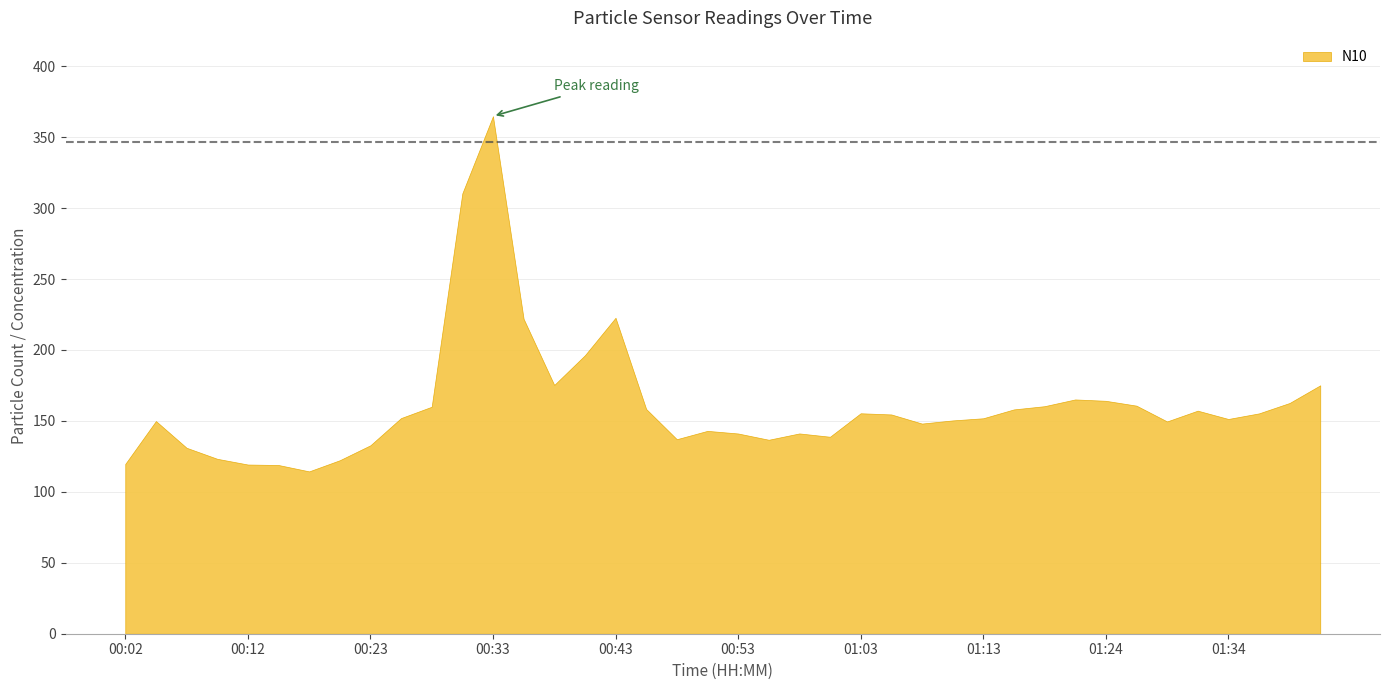

List the labels in order of N4 value, largest first.

00:33, 00:30, 00:43, 00:35, 00:40, 00:38, 01:41, 01:21, 01:24, 01:39, 01:26, 01:18, 00:28, 00:45, 01:16, 01:31, 01:03, 01:36, 01:06, 00:25, 01:13, 01:34, 01:11, 00:05, 01:29, 01:08, 00:50, 00:58, 00:53, 01:00, 00:48, 00:55, 00:23, 00:07, 00:10, 00:20, 00:02, 00:12, 00:15, 00:17